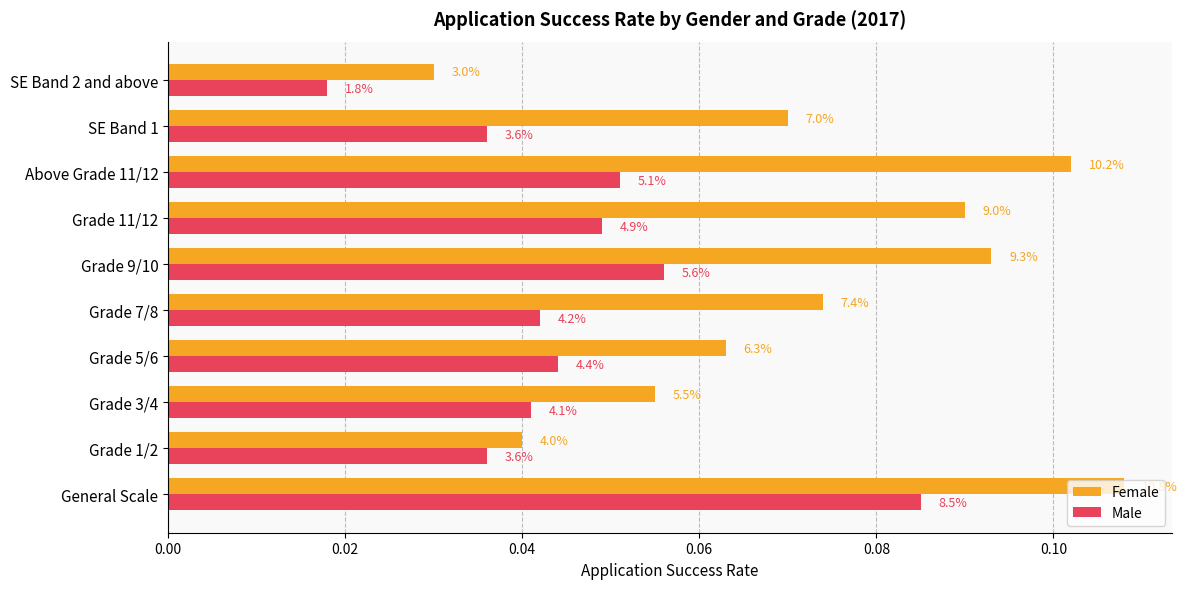

Rank the series by their average value, from highest to lowest.

Female, Male